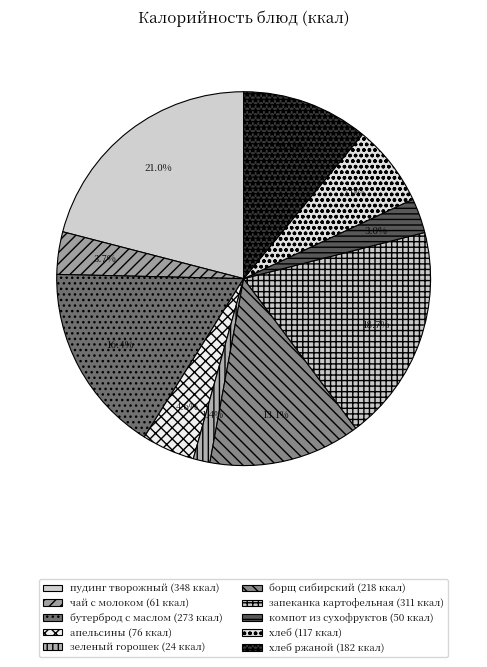

How many segments does this pie chart have?

10